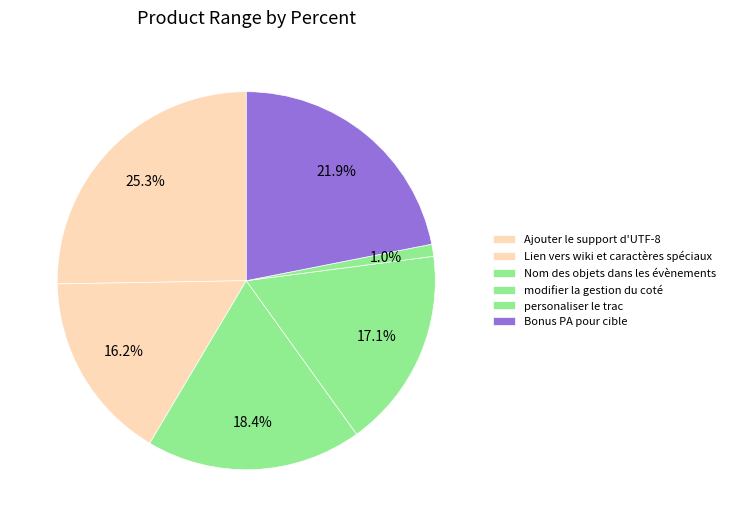

To the nearest percent, what is the difference between the Nom des objets dans les évènements and Bonus PA pour cible slice percentages?

3%